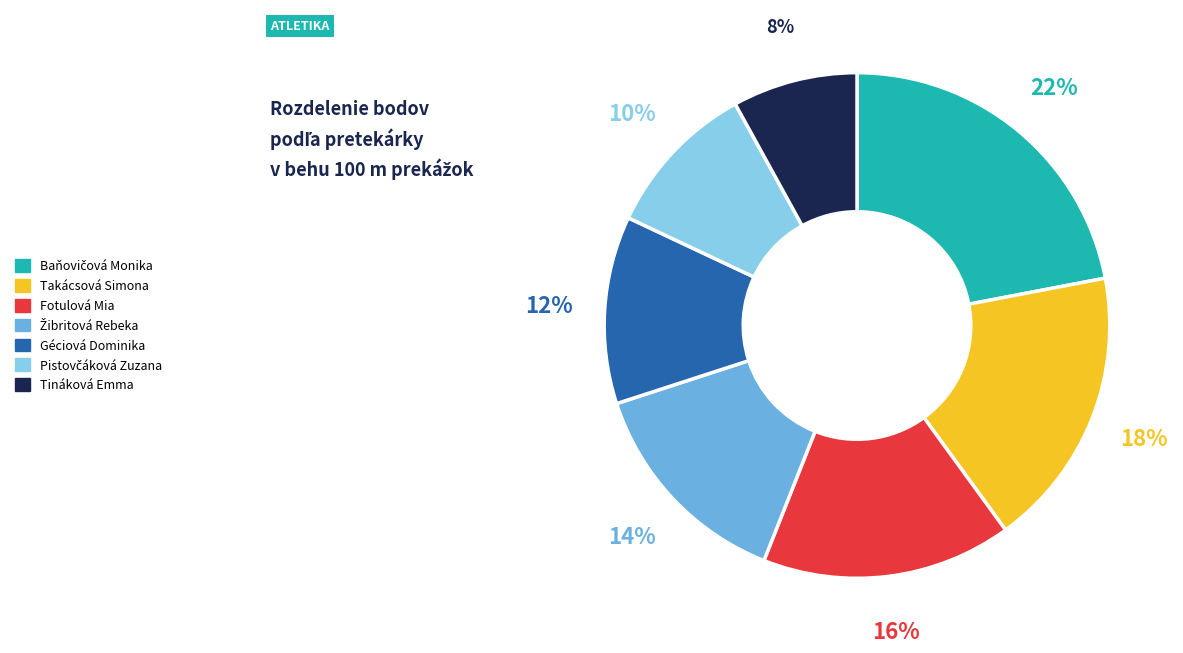

To the nearest percent, what is the average slice percentage?

14%